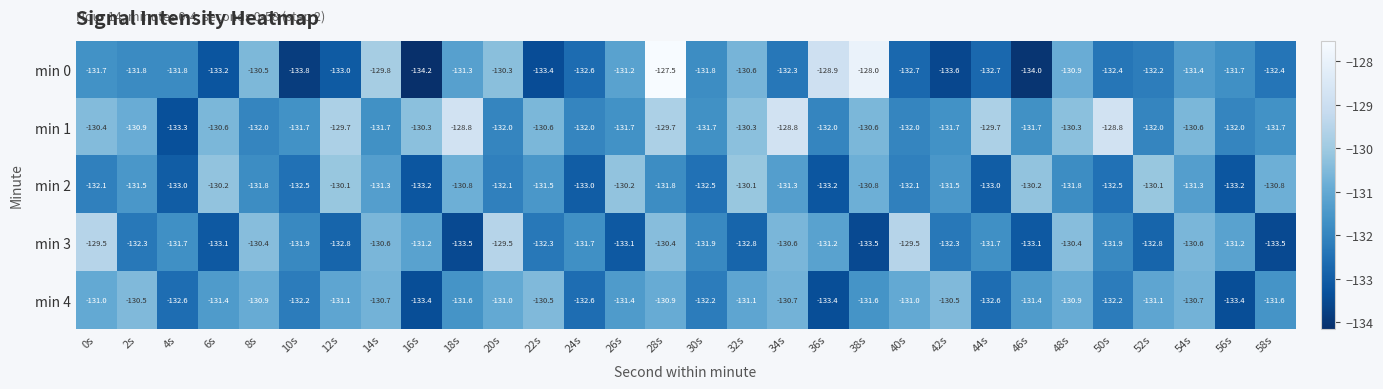

Which series has the largest range (max minus min)?

min 0